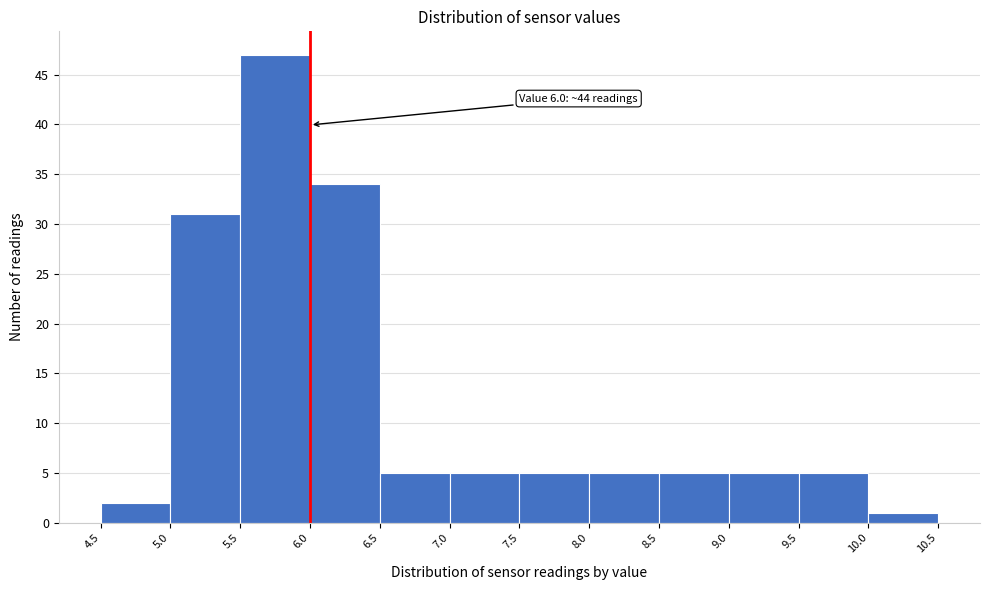

Which range on the x-axis has the tallest bar?

5.5 to 6.0